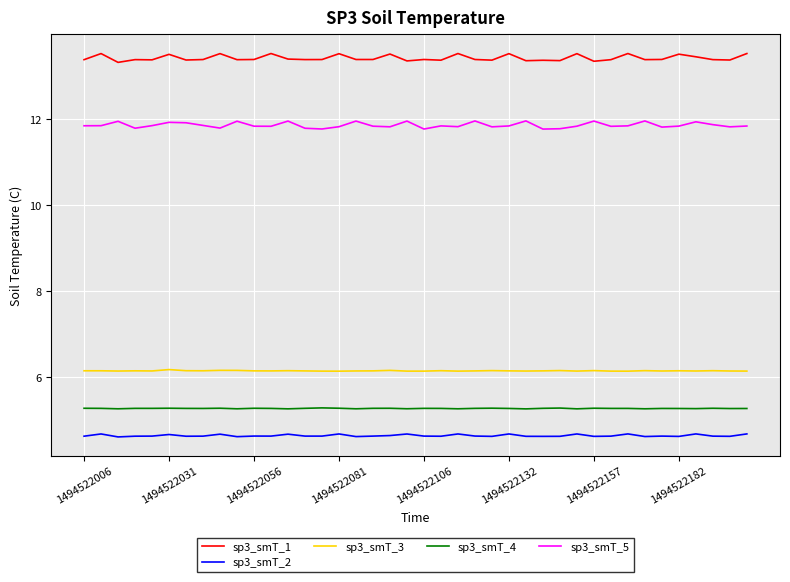

What is the lowest value of the sp3_smT_5 series?

11.8